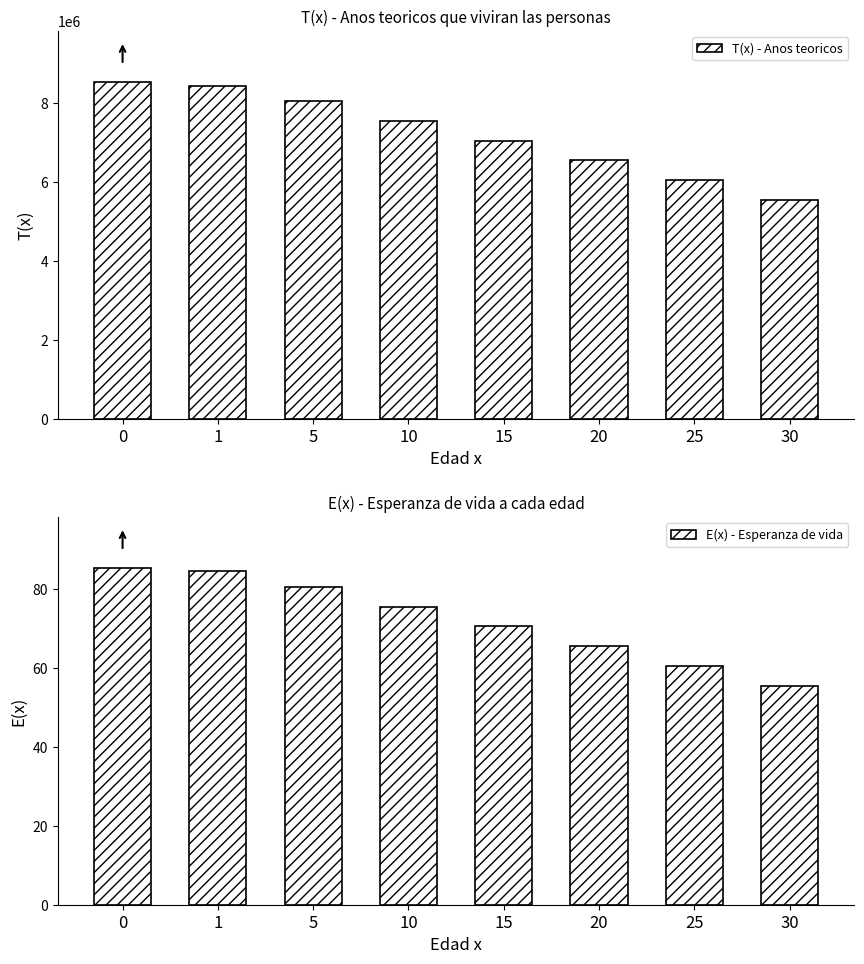

What is the difference between the maximum and minimum values in the T(x) - Anos teoricos series?

2995458.0